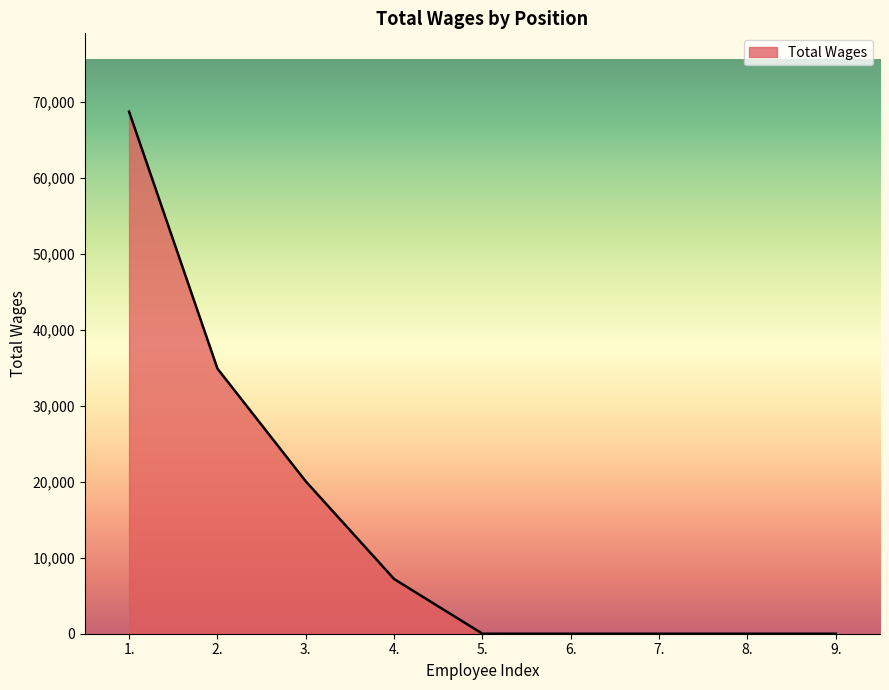

Reading left to right, list all the values displayed in this chart.

1.=68729	2.=34906	3.=20059	4.=7200	5.=0	6.=0	7.=0	8.=0	9.=0